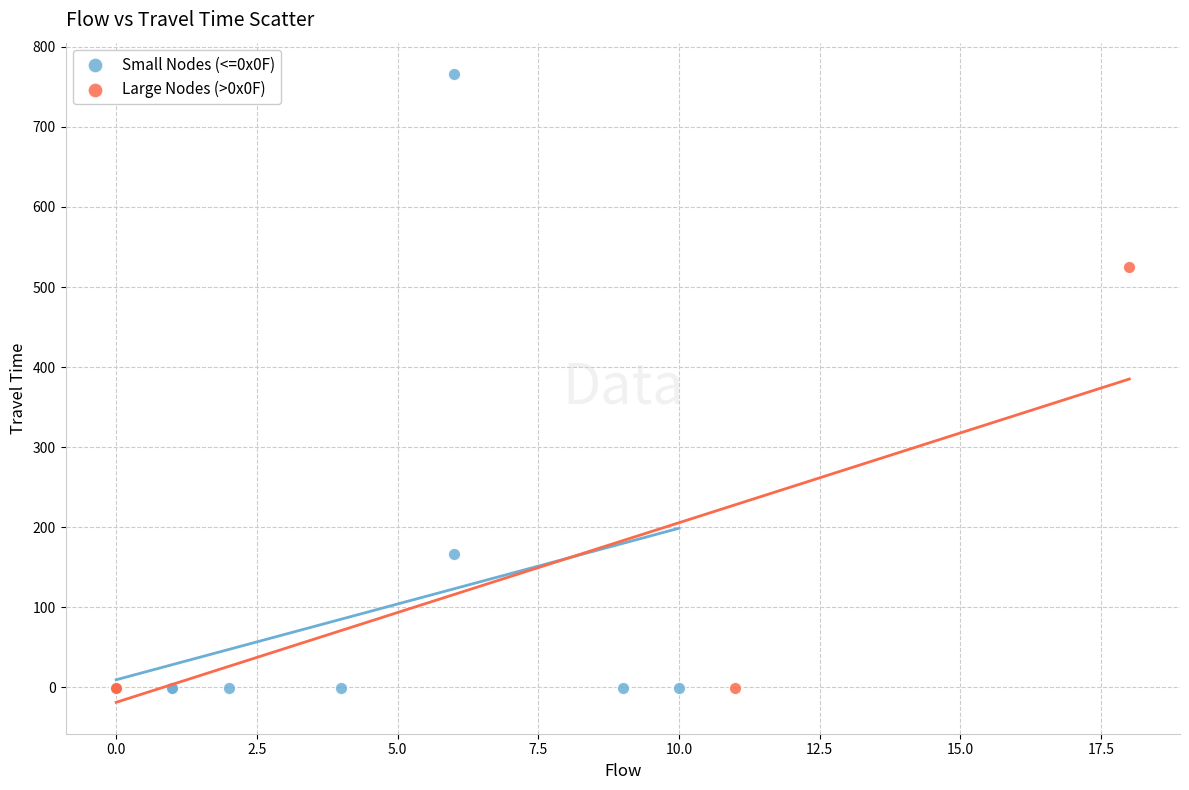

Which series has the widest spread of Y values?

Small Nodes (<=0x0F)